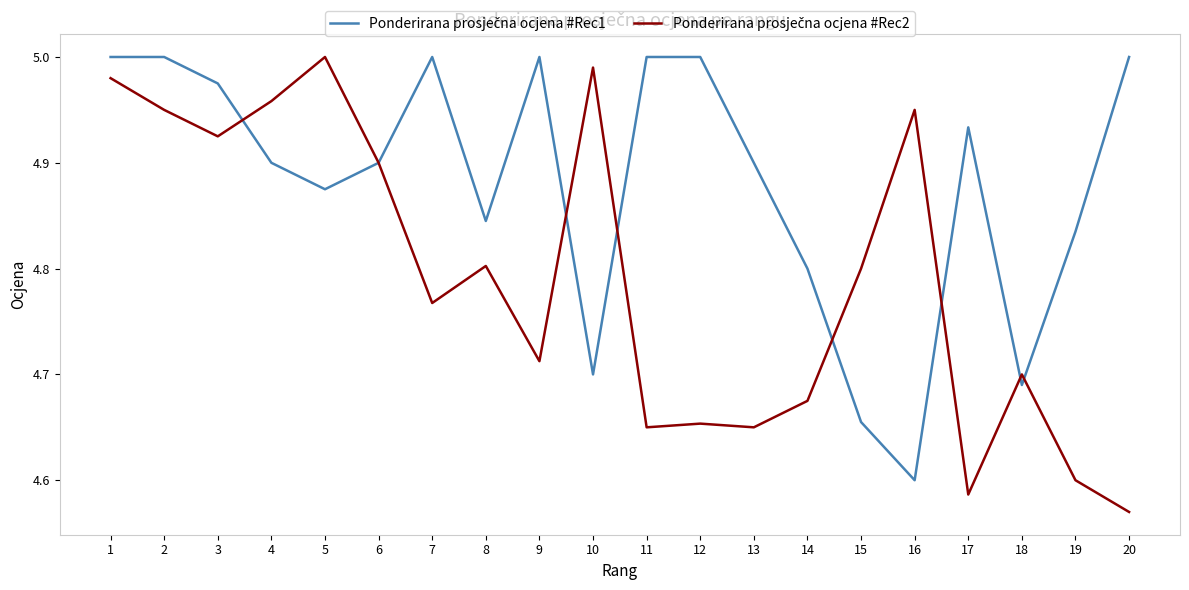

What is the difference between the highest and lowest values at 9?

0.3